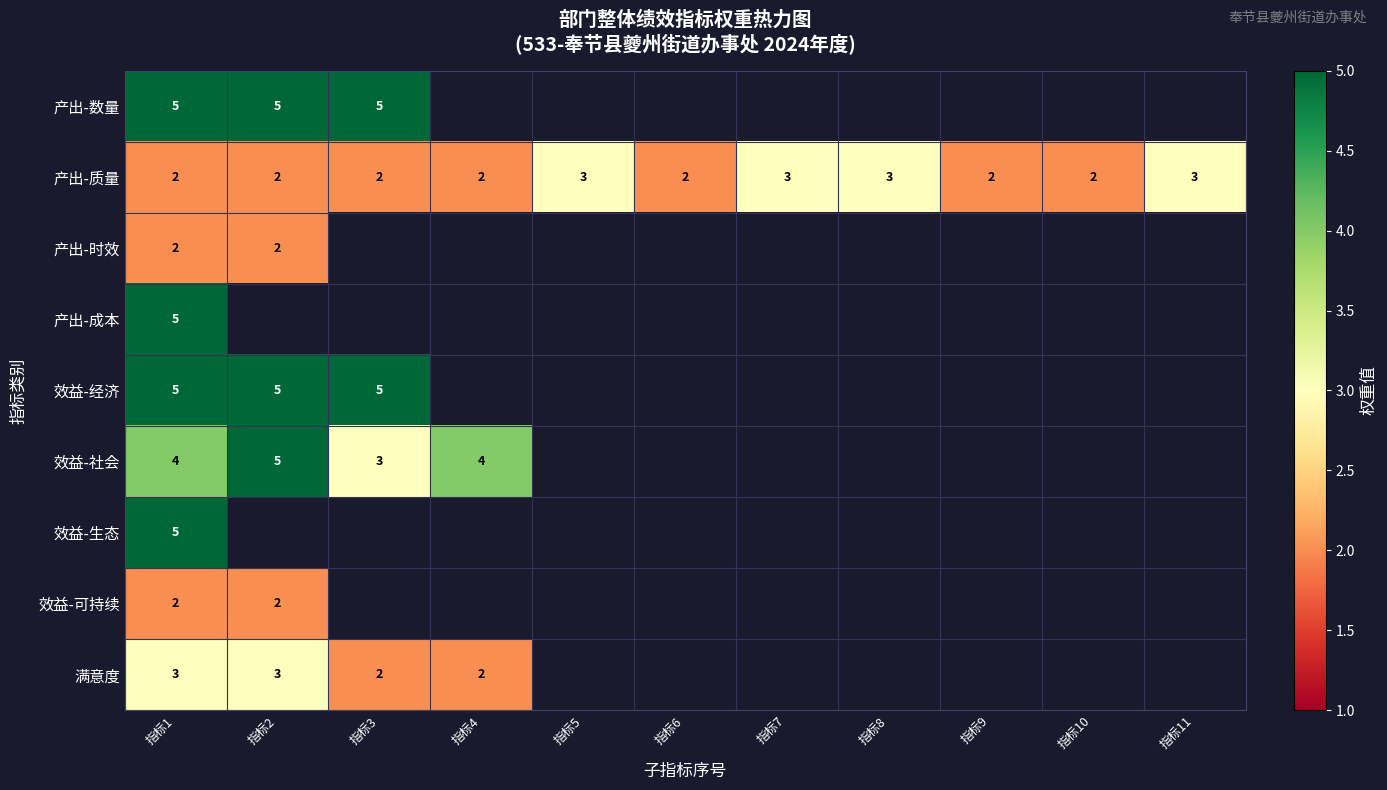

At which category does the chart reach its peak across all series?

指标1